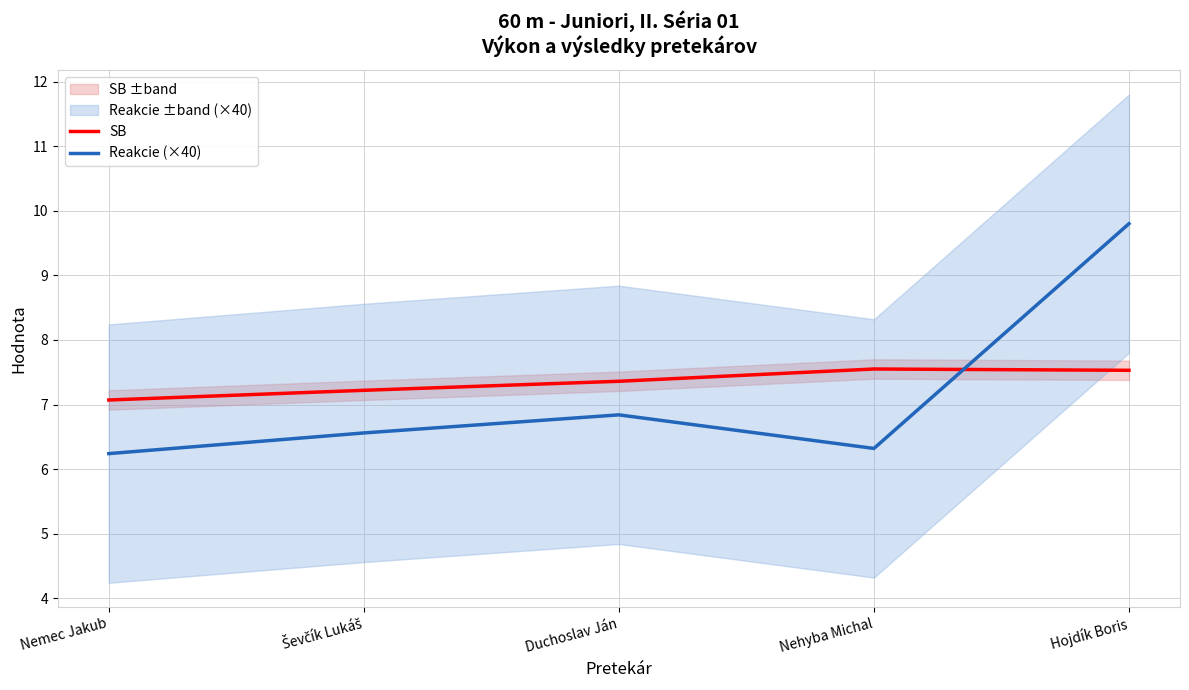

Where is SB nearest to the value 7?

Nemec Jakub